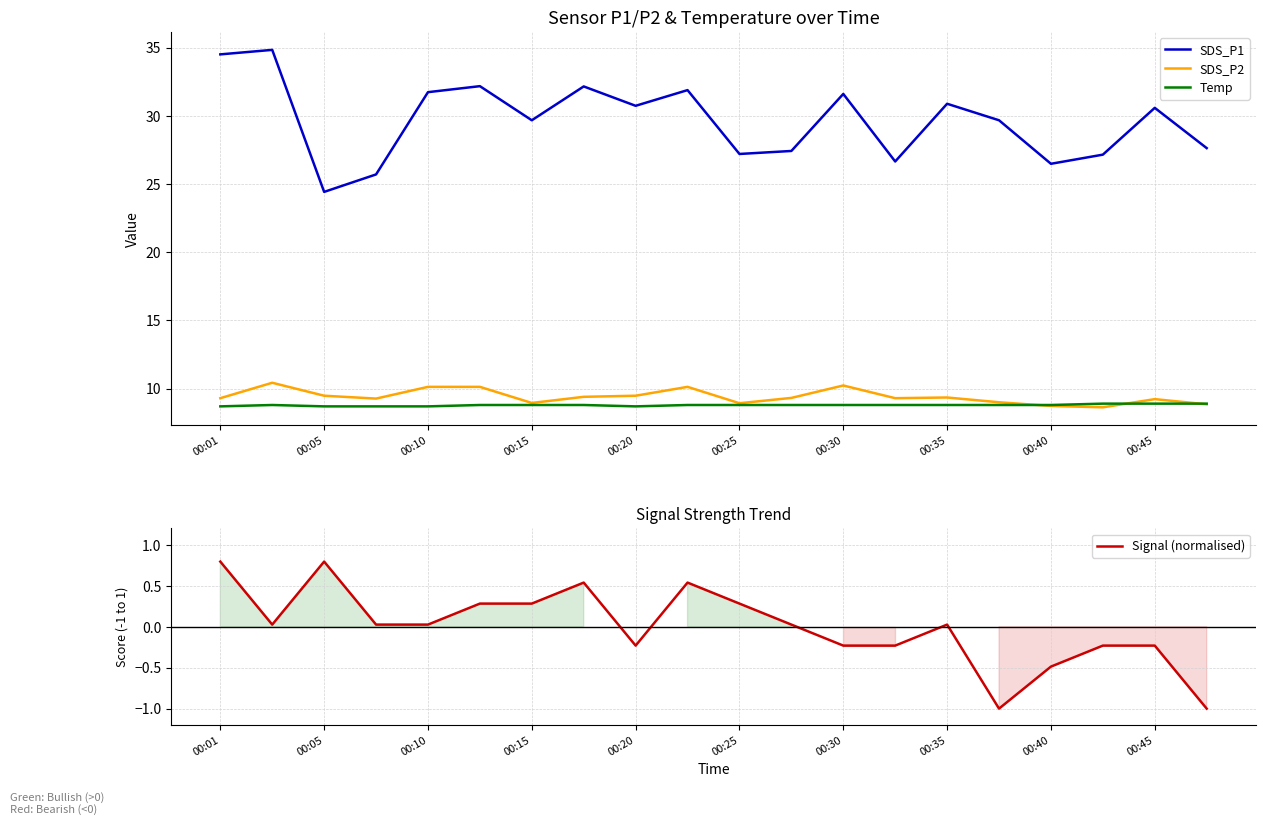

Where does the Signal (normalised) series first go above 0?

00:01